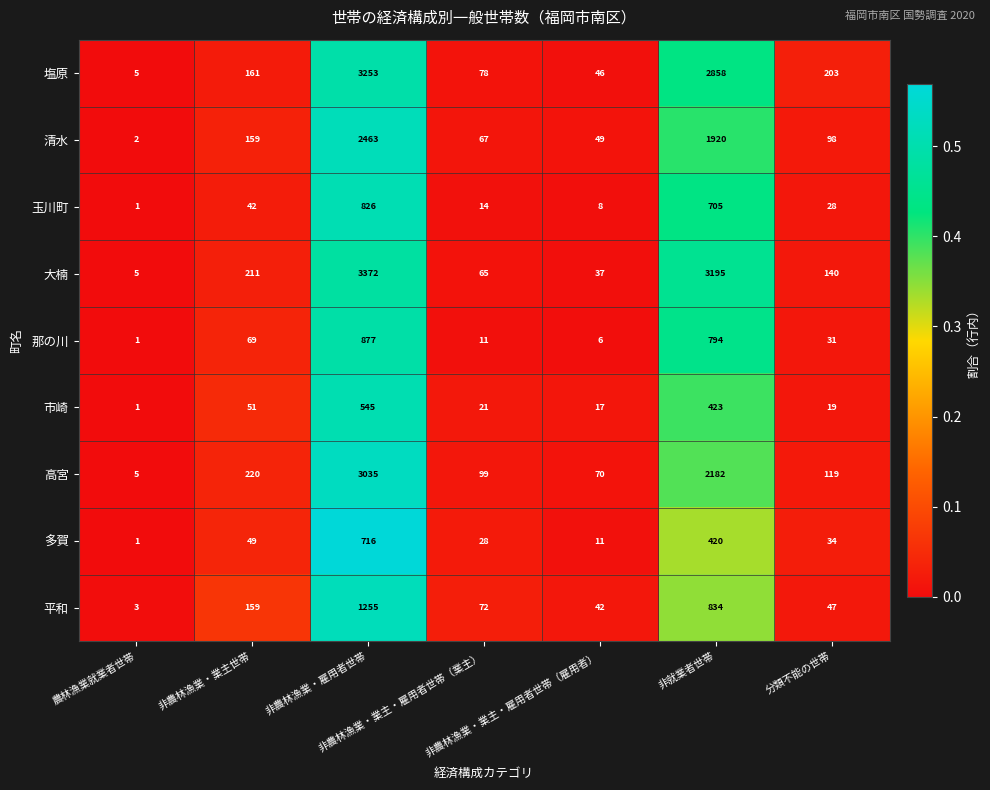

Count the number of categories in the chart.

7